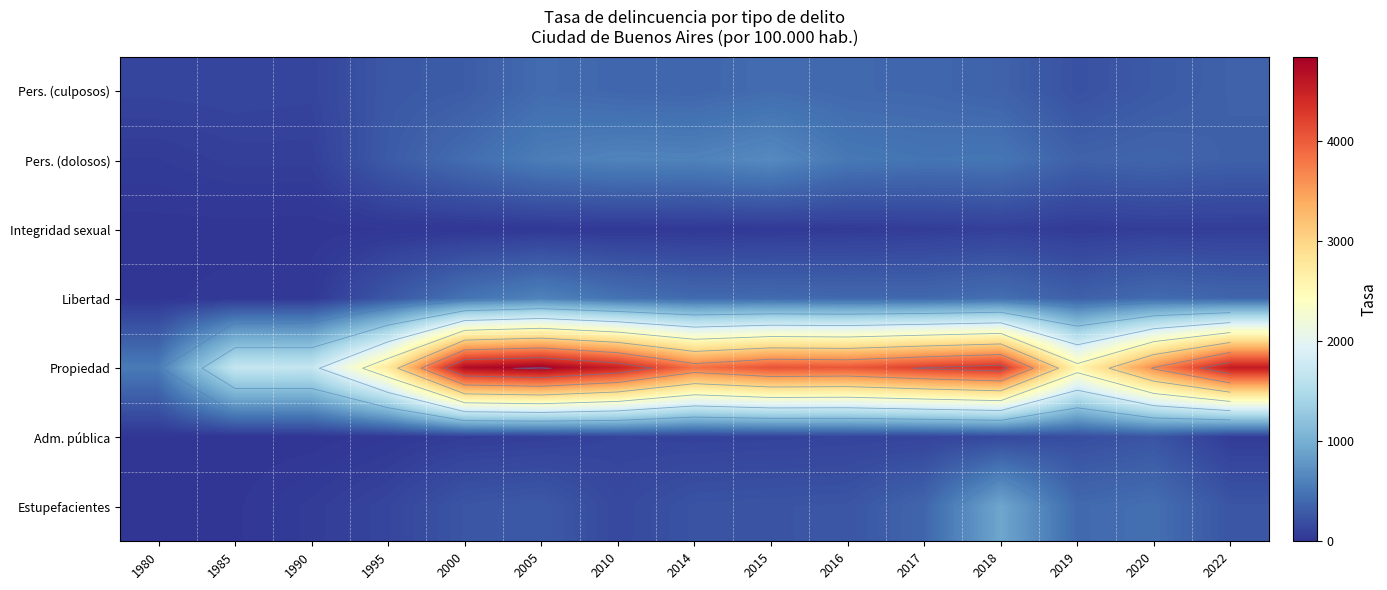

List the series in order of their peak value, highest first.

Propiedad, Estupefacientes, Pers. (dolosos), Libertad, Pers. (culposos), Adm. pública, Integridad sexual